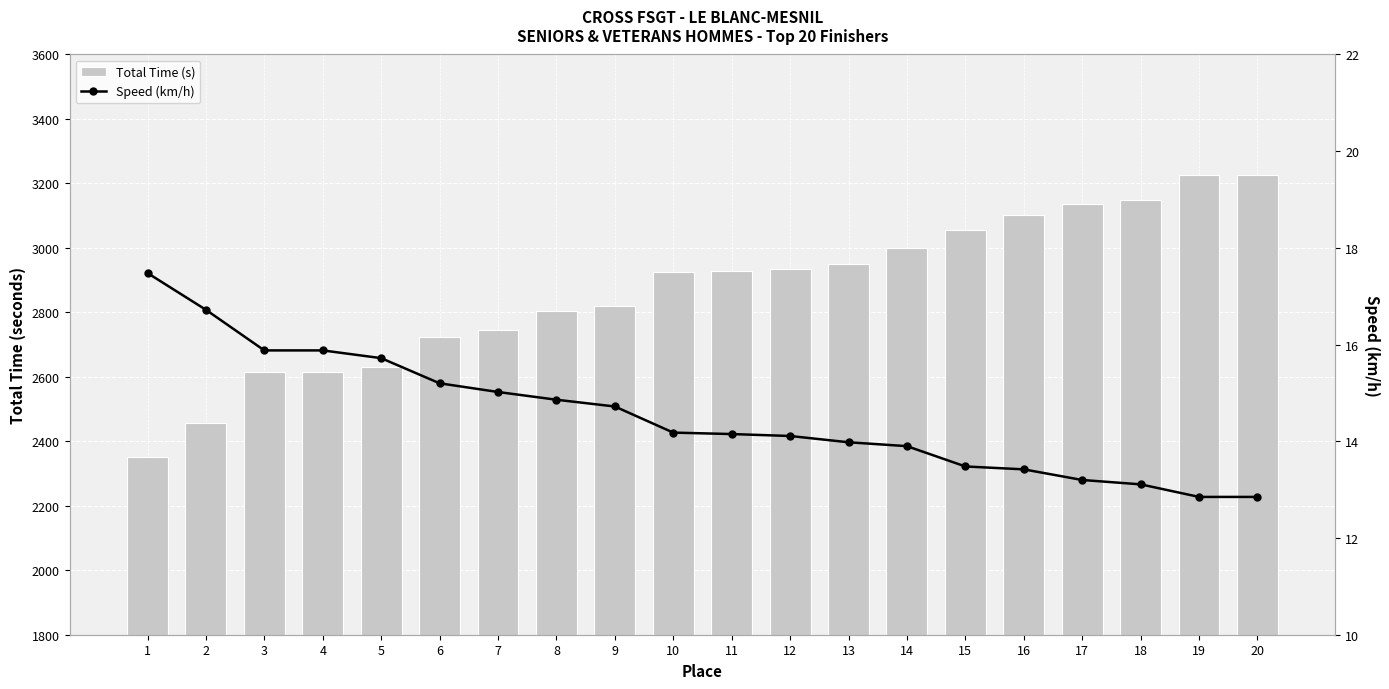

What is the total value across all series at 5?

2646.7